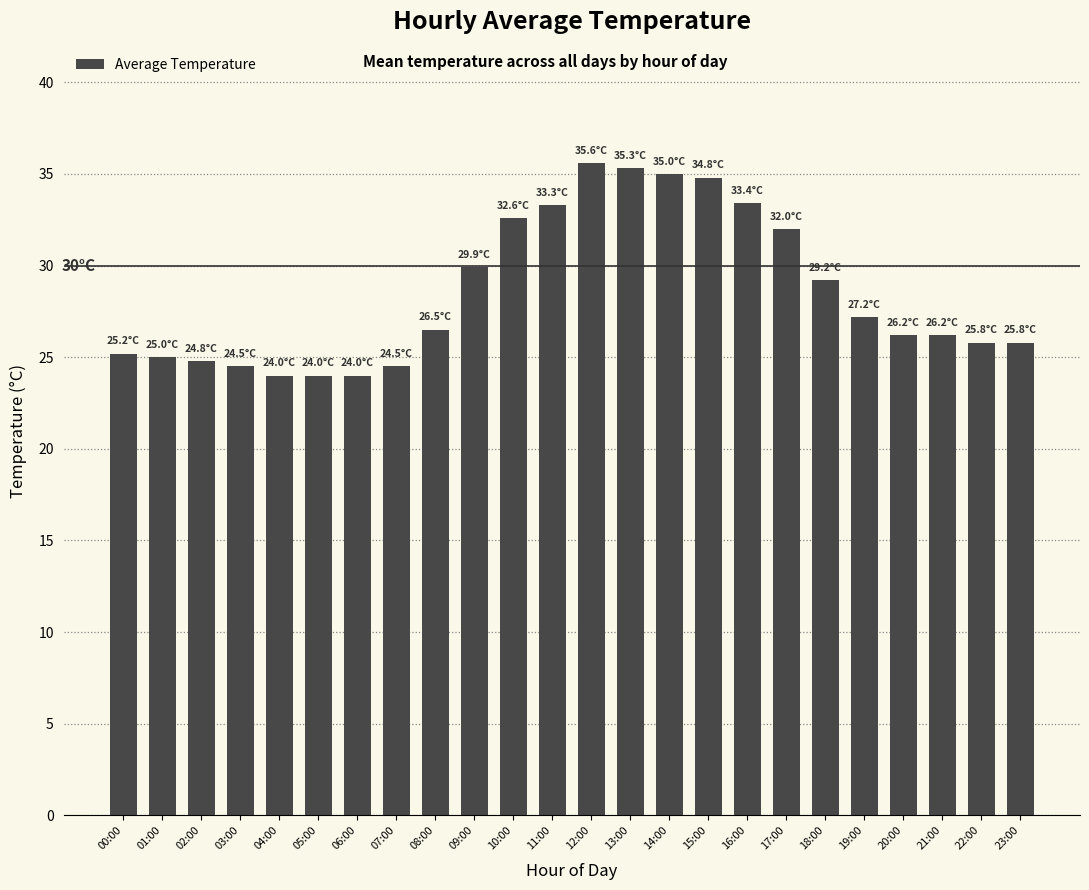

What is the ratio of the value at 19:00 to the value at 18:00?

0.9